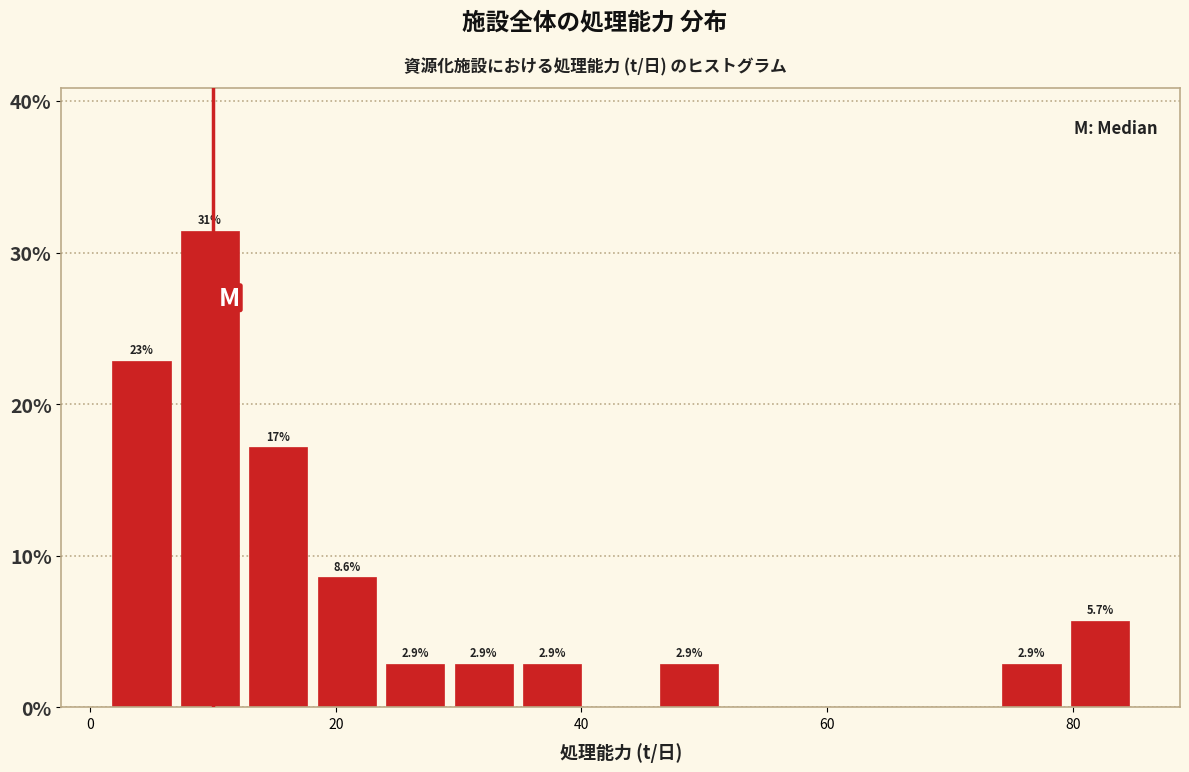

Read against the x-axis, roughly where is the centre of the tallest bar?

10